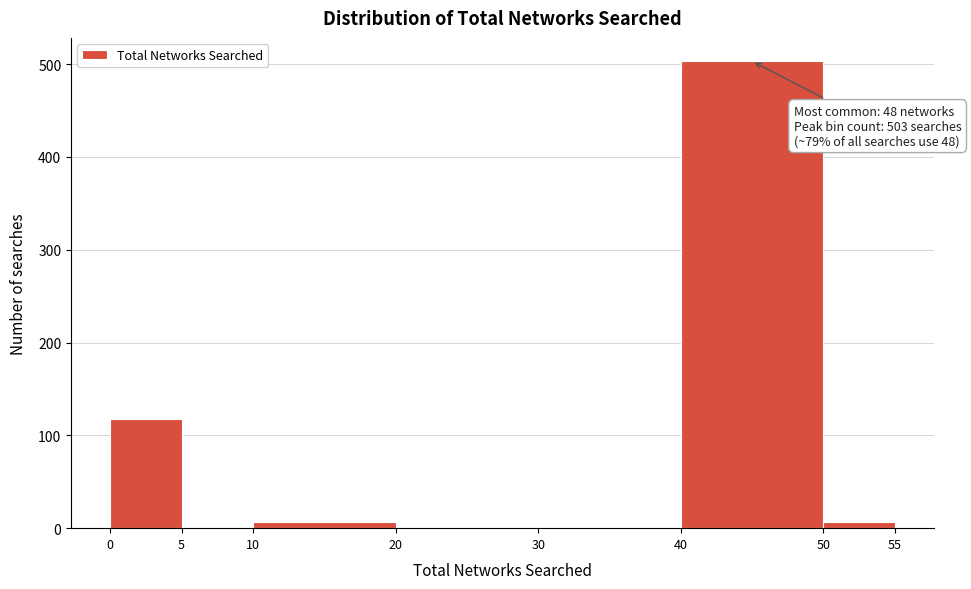

Over which range of the x-axis is the bar tallest?

40 to 50